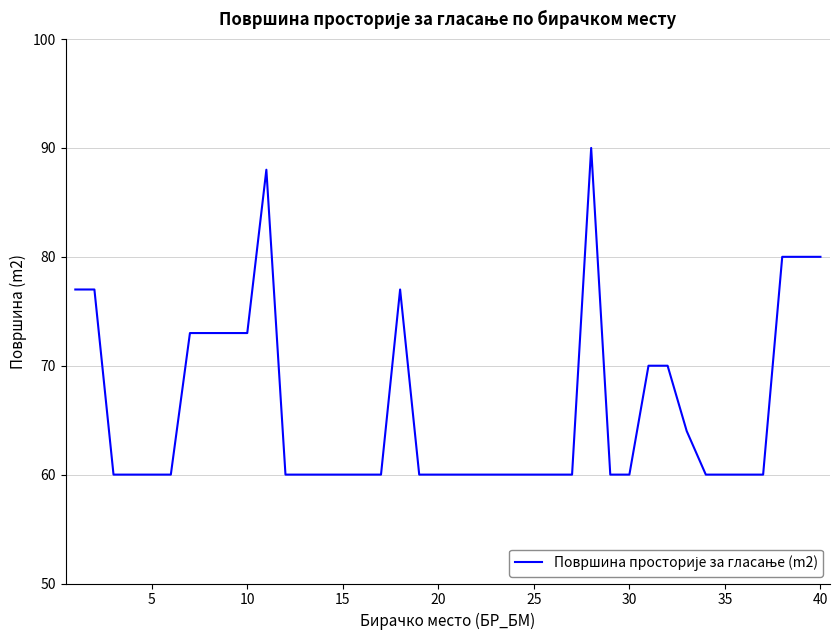

Does the chart display data point markers on the line(s)?

No